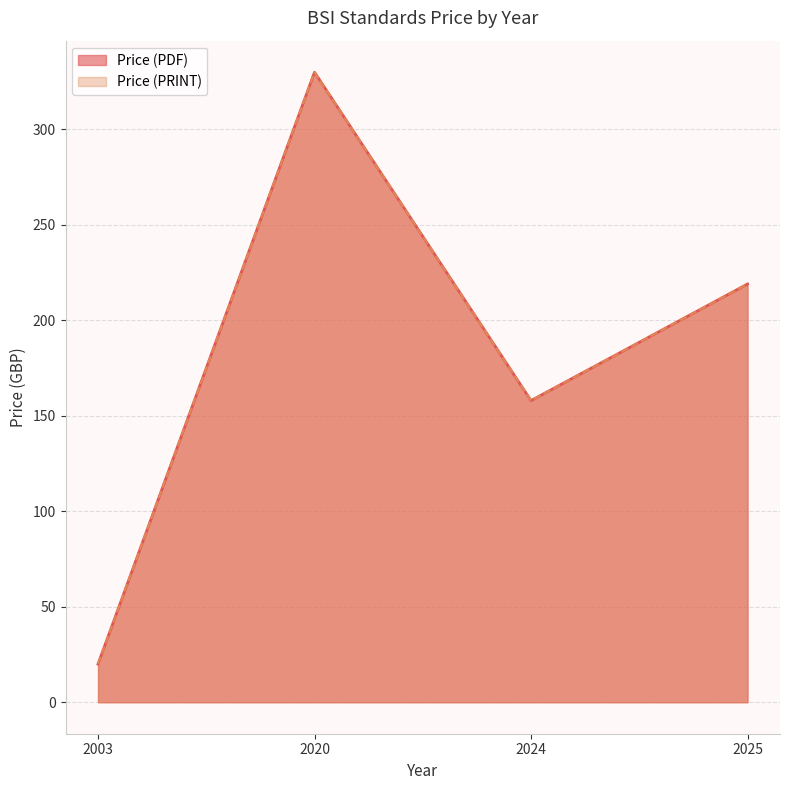

Does the chart display data point markers on the line(s)?

No